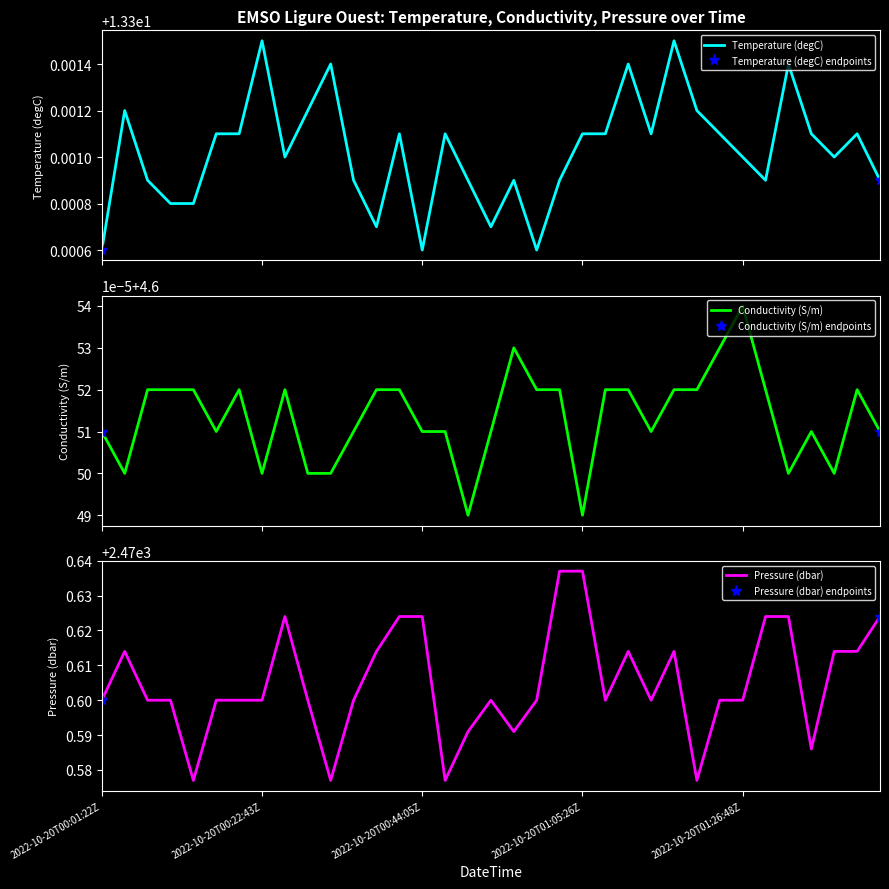

At which category is the sum across all series the highest?

2022-10-20T01:05:26Z